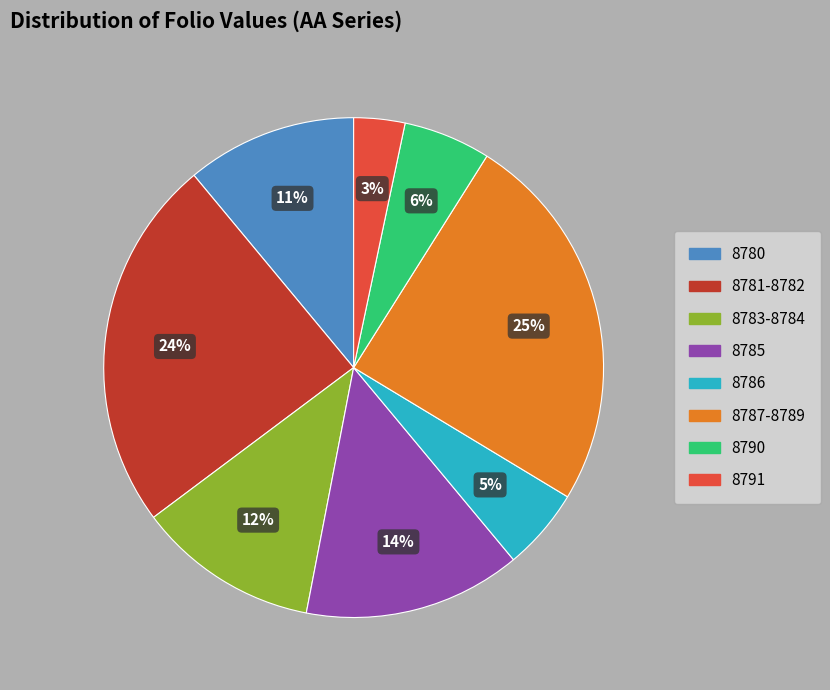

Is the sum of 8786 and 8781-8782 greater than half?

No